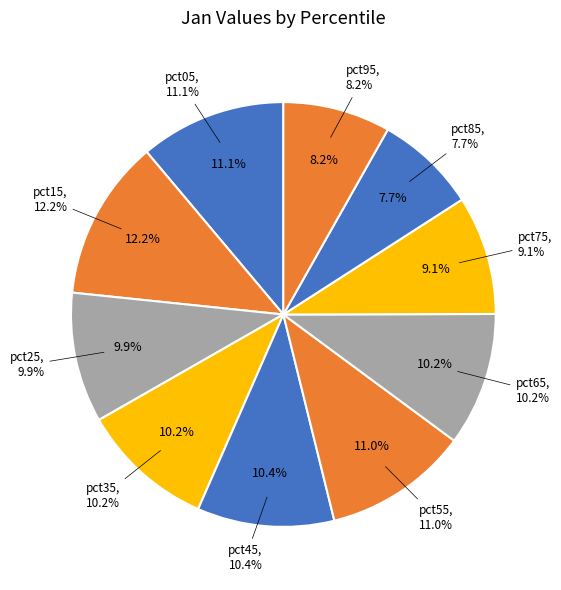

Between pct95 and pct35, which is larger?

pct35